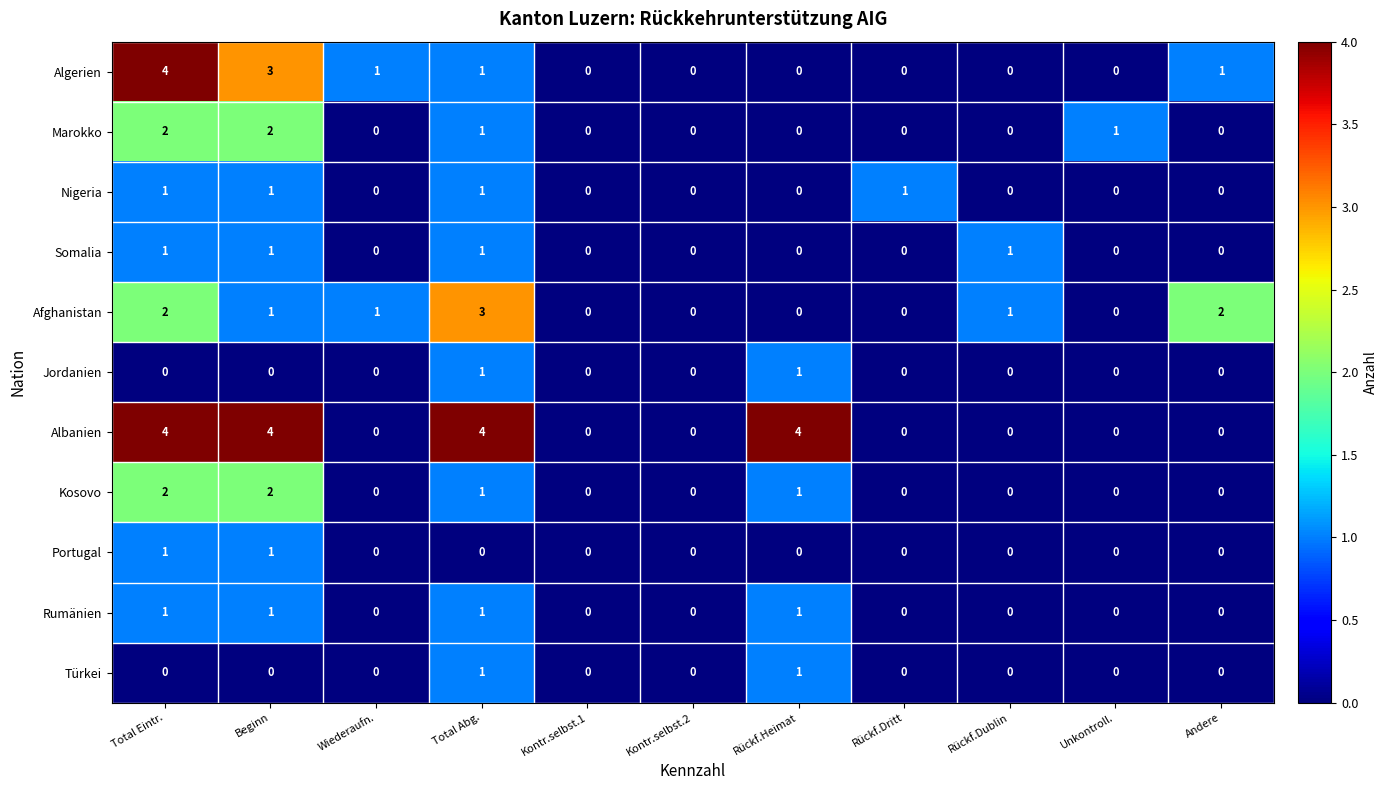

The Nigeria series shows 0 at Andere. True or false?

True